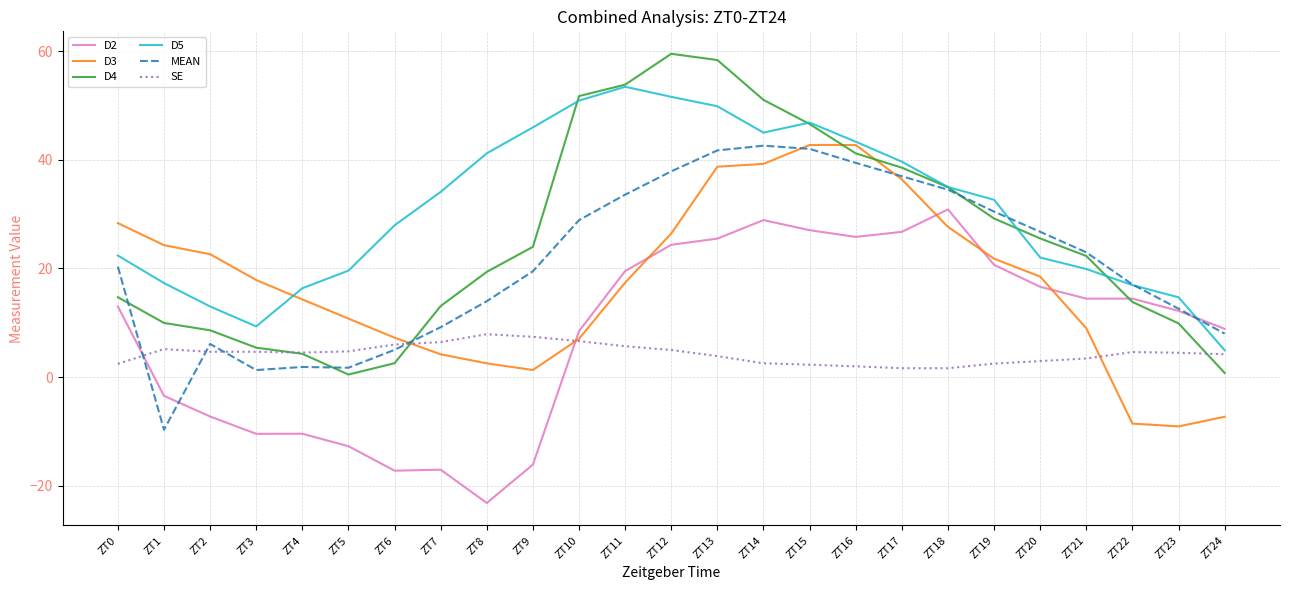

What is the greatest value displayed?

59.5